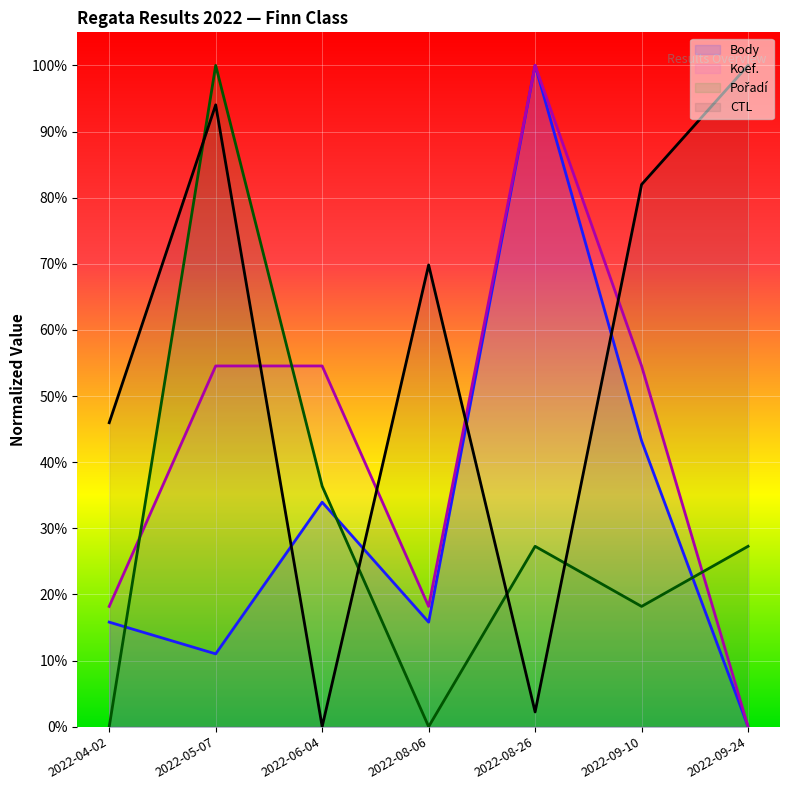

List the series in order of their peak value, lowest first.

Body, CTL, Pořadí, Koef.